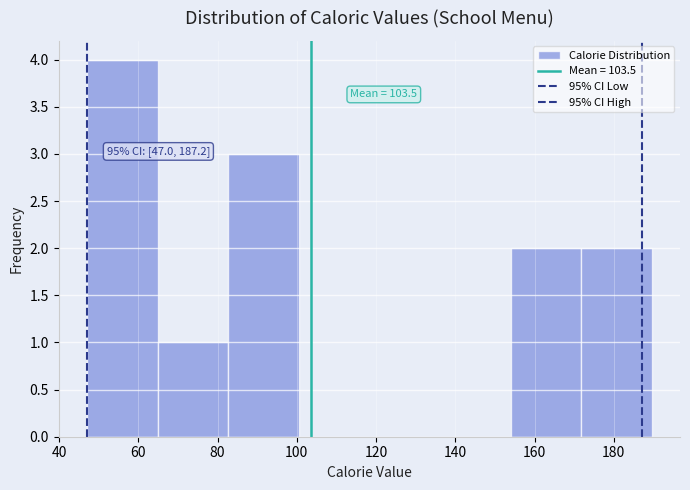

Which range on the x-axis has the tallest bar?

48 to 64